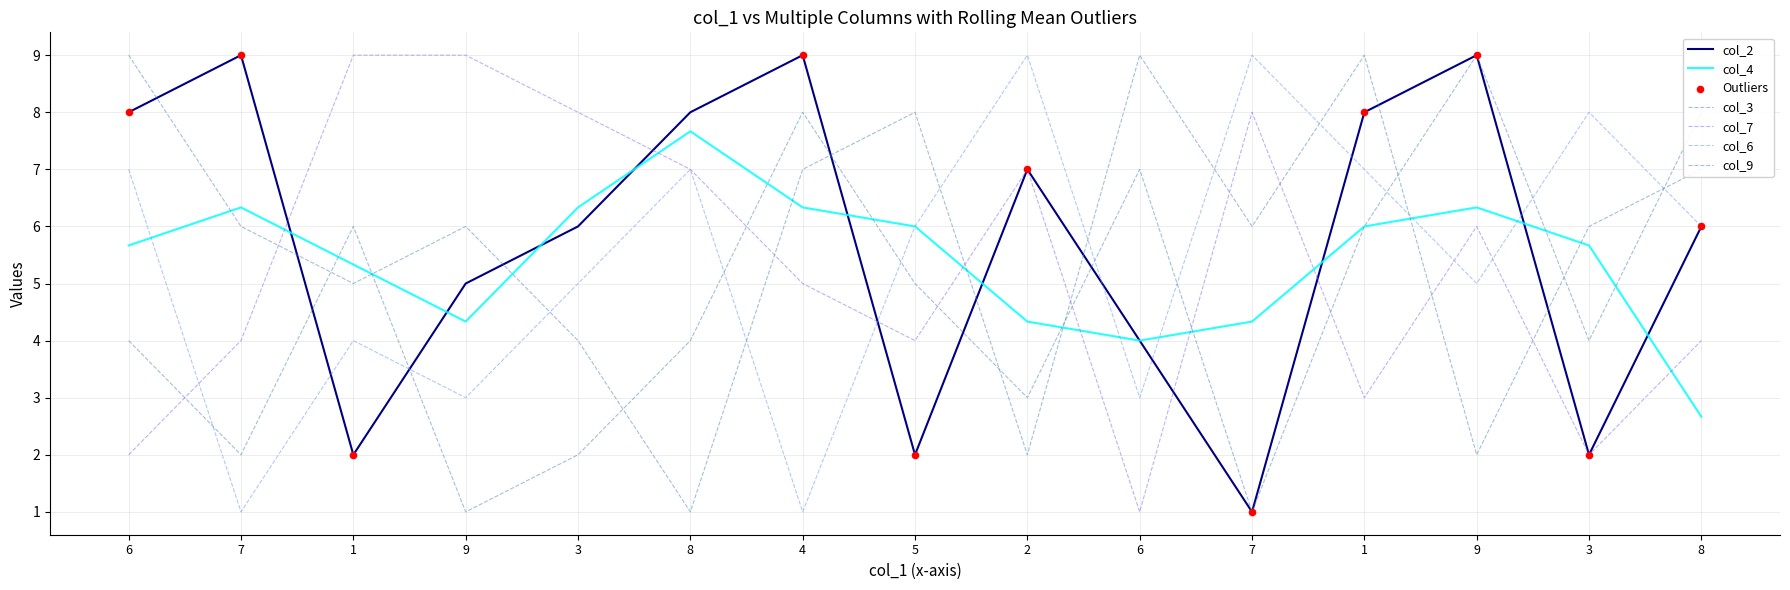

What is the total value across all series at 4?

30